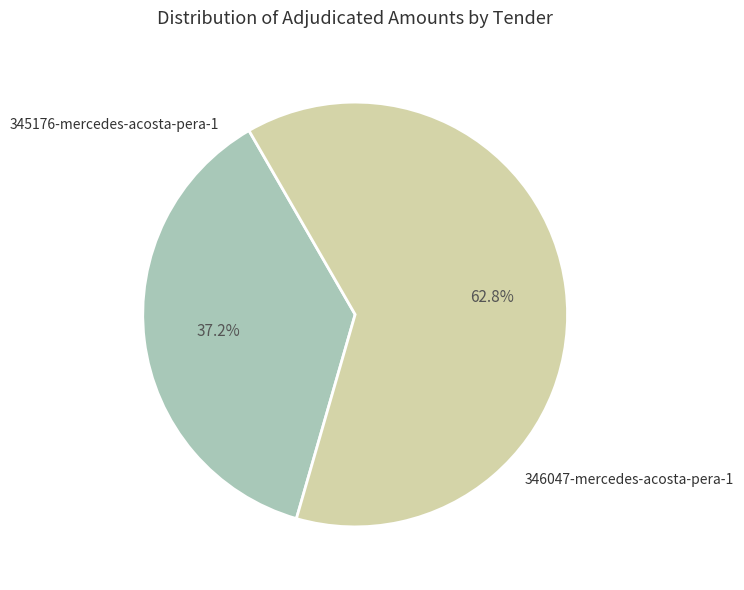

Does any single category account for the majority?

Yes